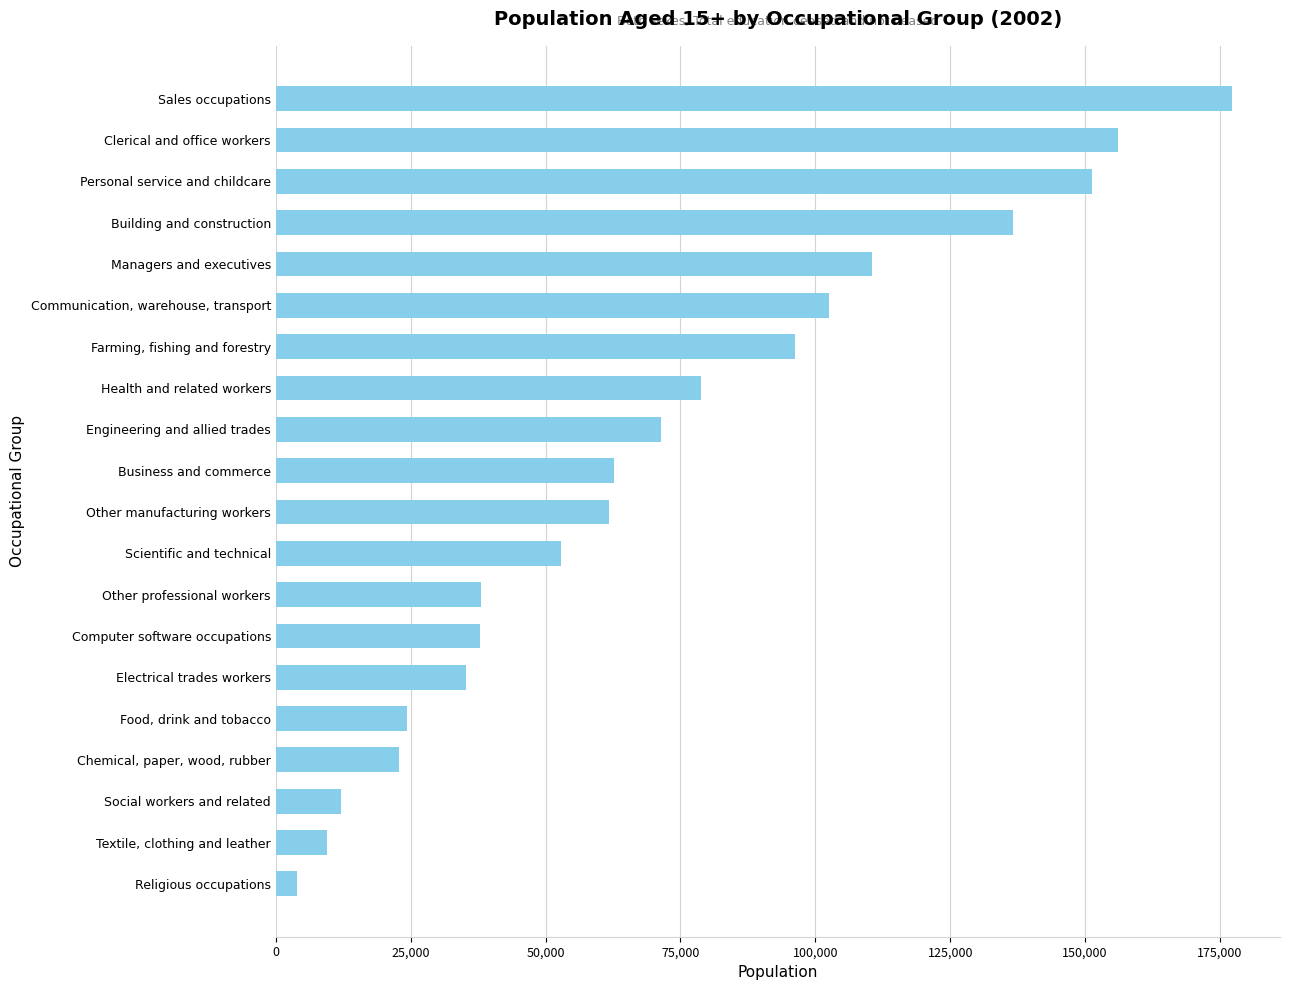

List the labels in order of value, largest first.

Sales occupations, Clerical and office workers, Personal service and childcare, Building and construction, Managers and executives, Communication, warehouse, transport, Farming, fishing and forestry, Health and related workers, Engineering and allied trades, Business and commerce, Other manufacturing workers, Scientific and technical, Other professional workers, Computer software occupations, Electrical trades workers, Food, drink and tobacco, Chemical, paper, wood, rubber, Social workers and related, Textile, clothing and leather, Religious occupations